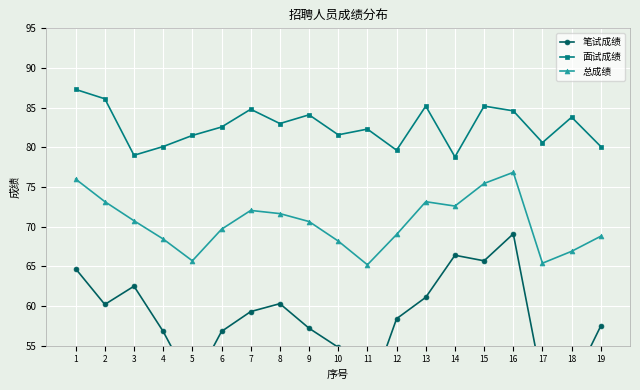

Between 13 and 18, which series saw the biggest shift?

笔试成绩